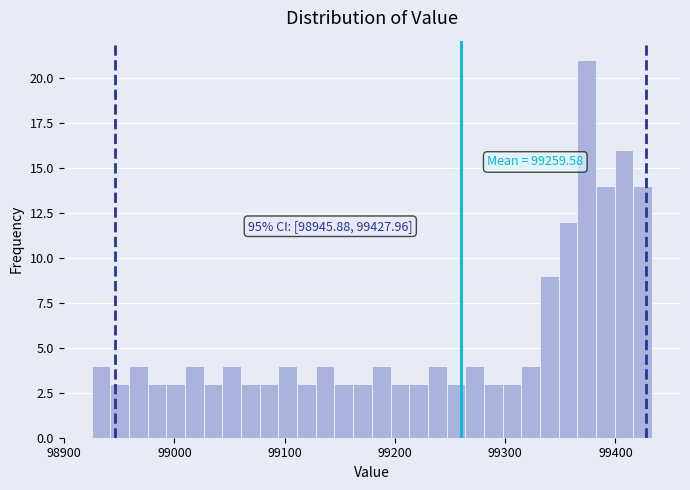

Around what value on the x-axis is the tallest bar? Give the approximate position of its centre, as read against the axis.

99370